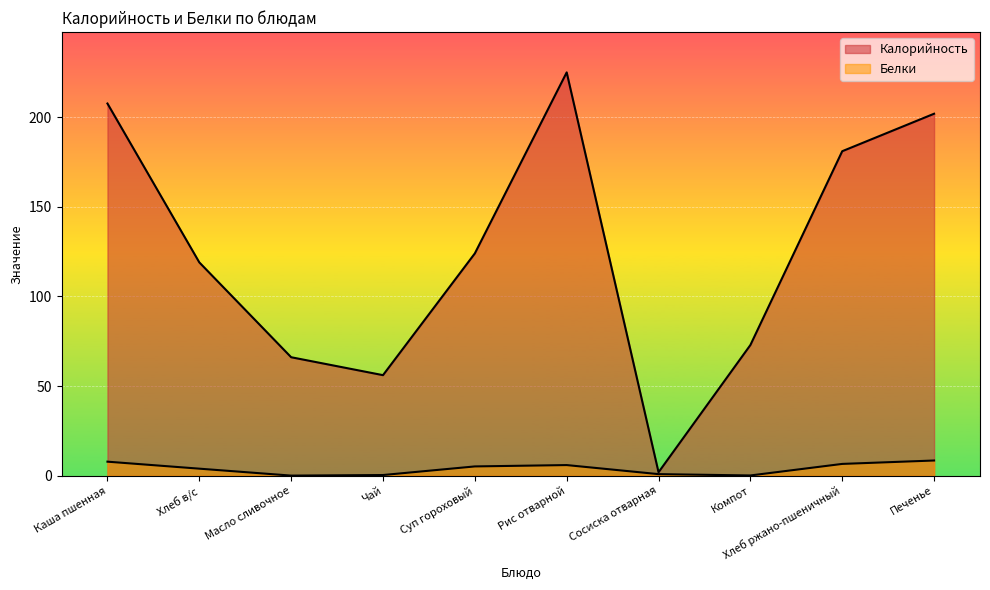

True or false: Калорийность has more than 0 points higher than both neighbors.

True